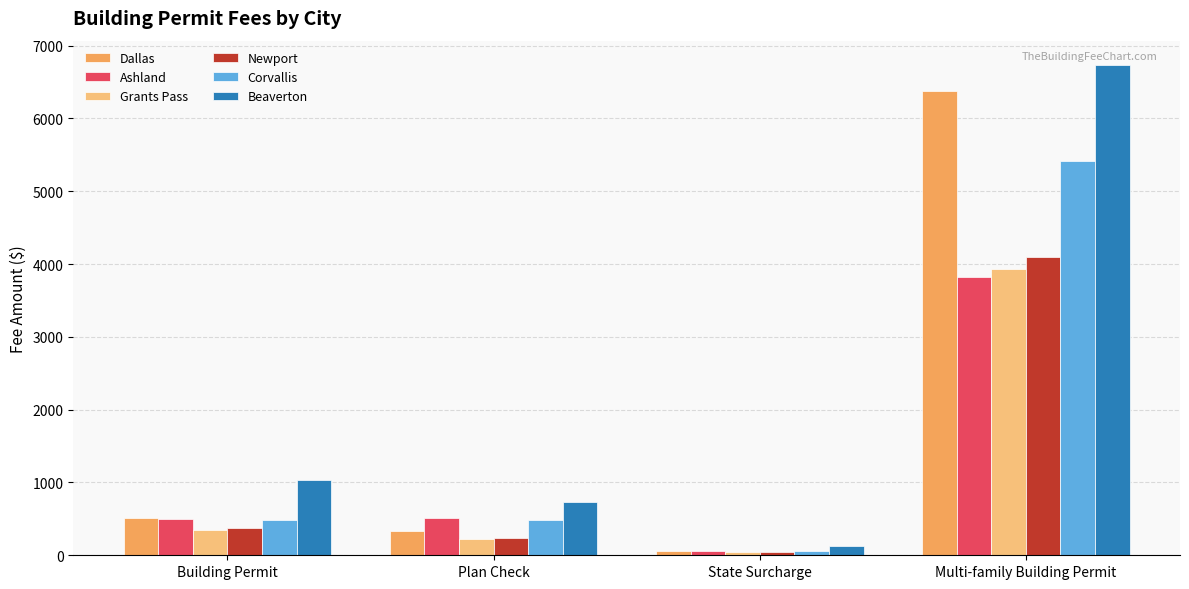

What is the total value across all series at Multi-family Building Permit?

30368.6